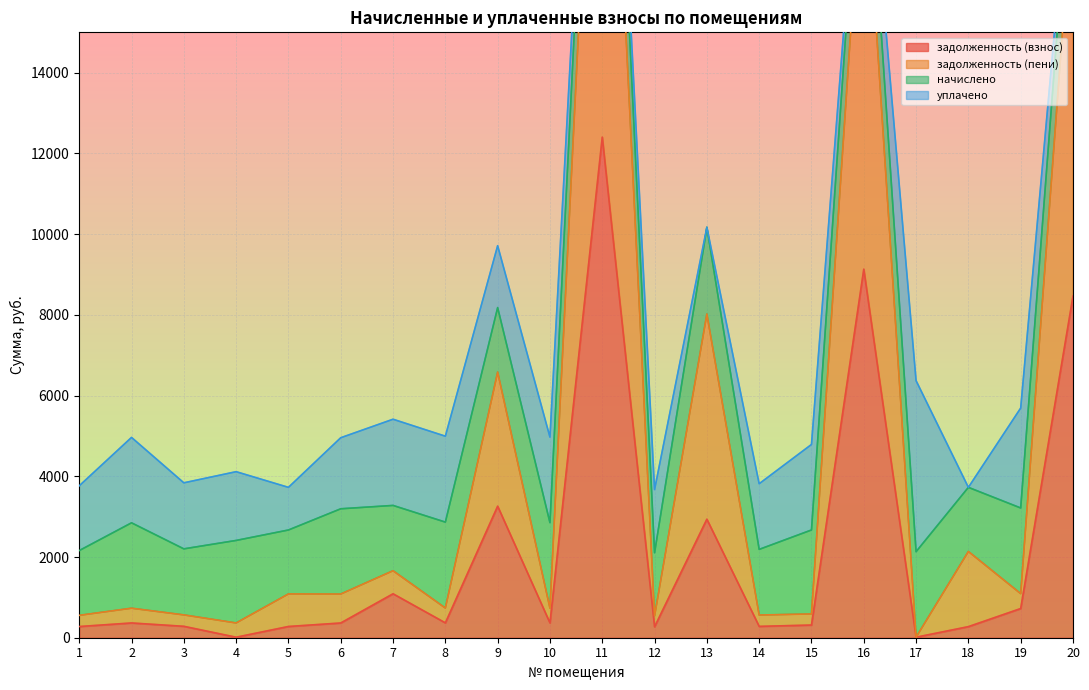

Which category has the lowest value in the задолженность (взнос) series?

4